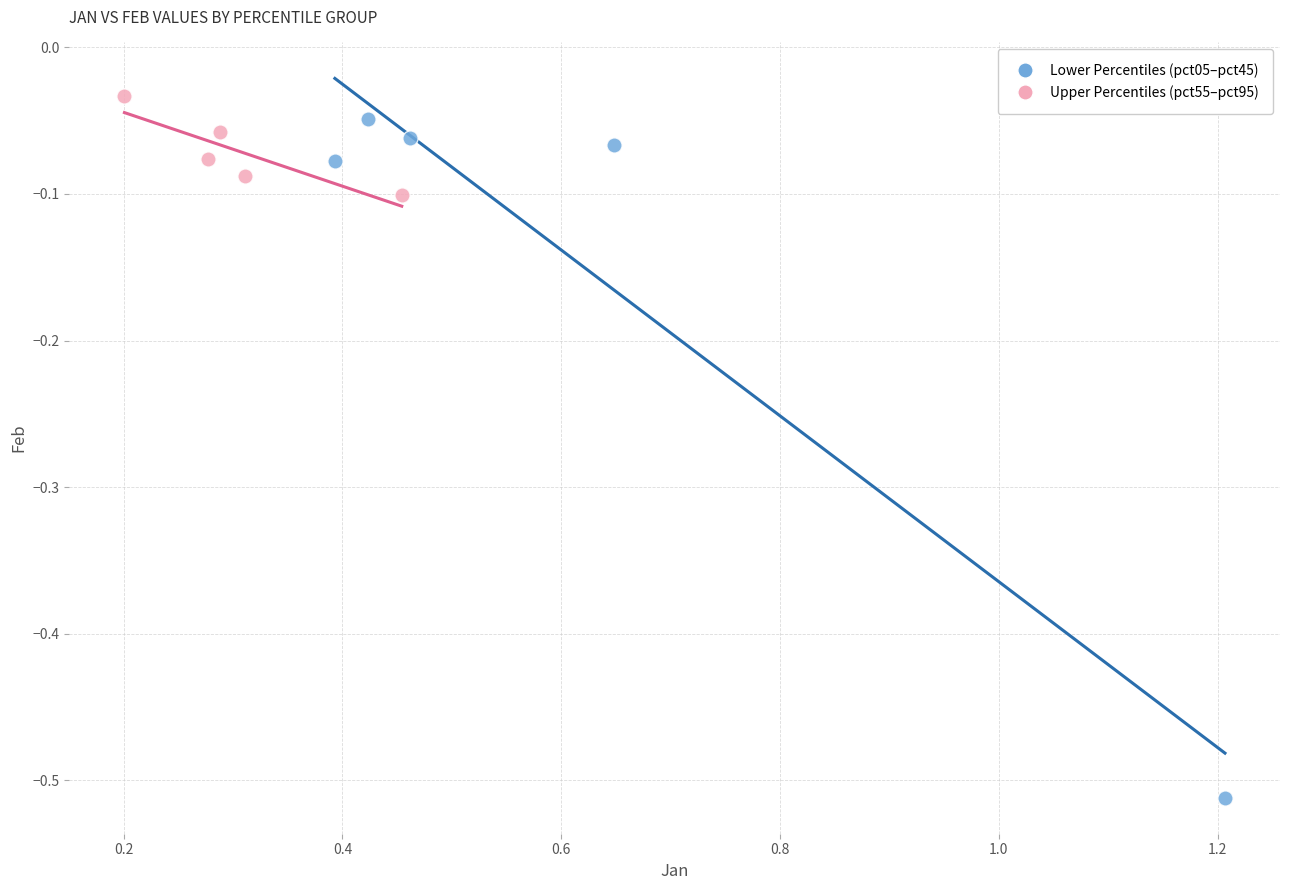

Which series has the largest Y range (max minus min)?

Lower Percentiles (pct05–pct45)